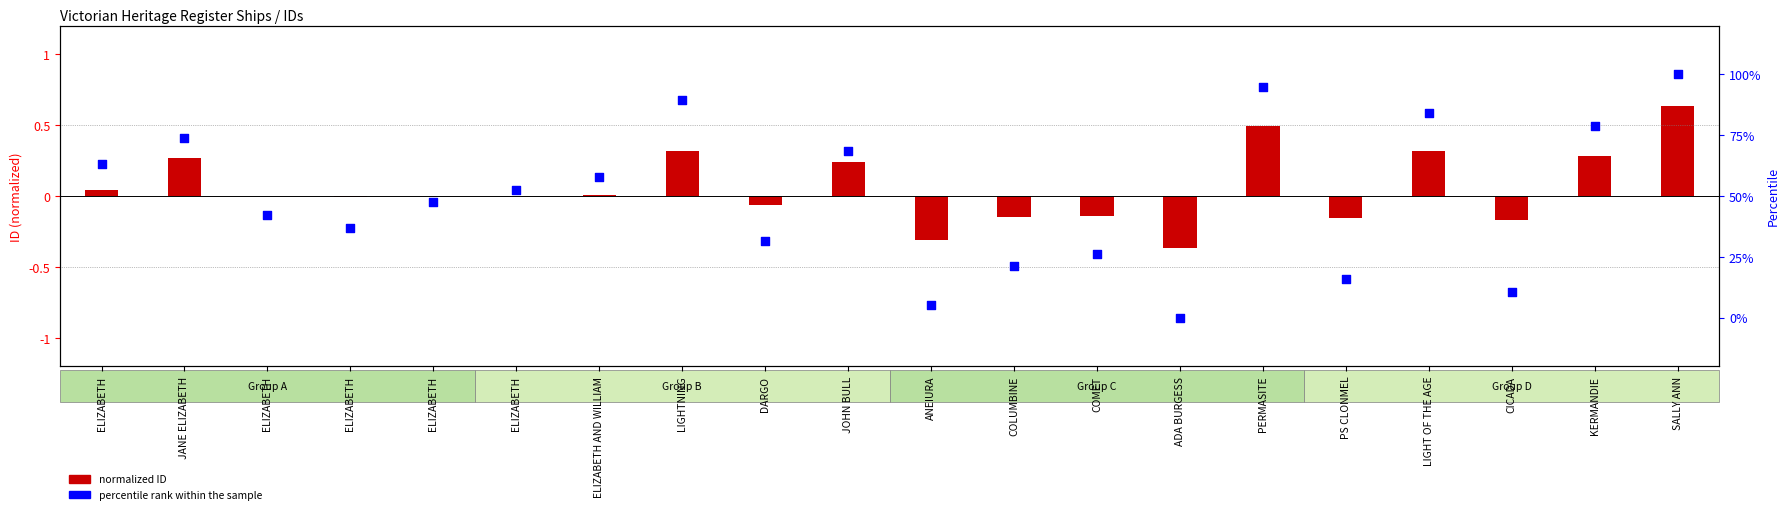

At how many categories does at least one series exceed 0?

19